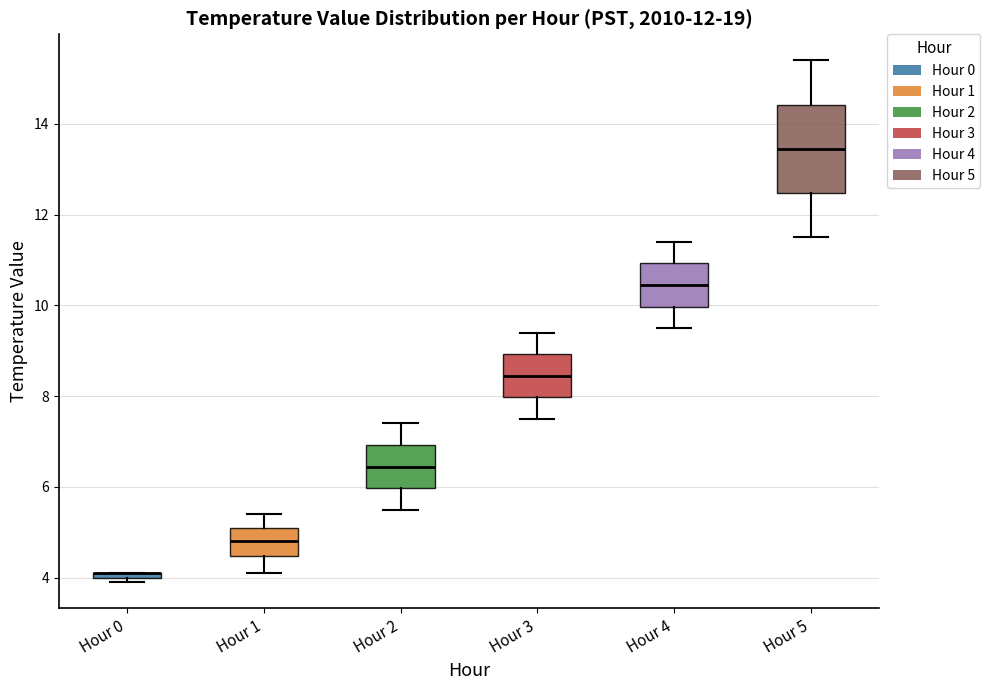

Where is the lower edge of the box for Hour 0 on the y-axis? The values are not printed on the chart, so give them approximately, as read against the axis.

4.0